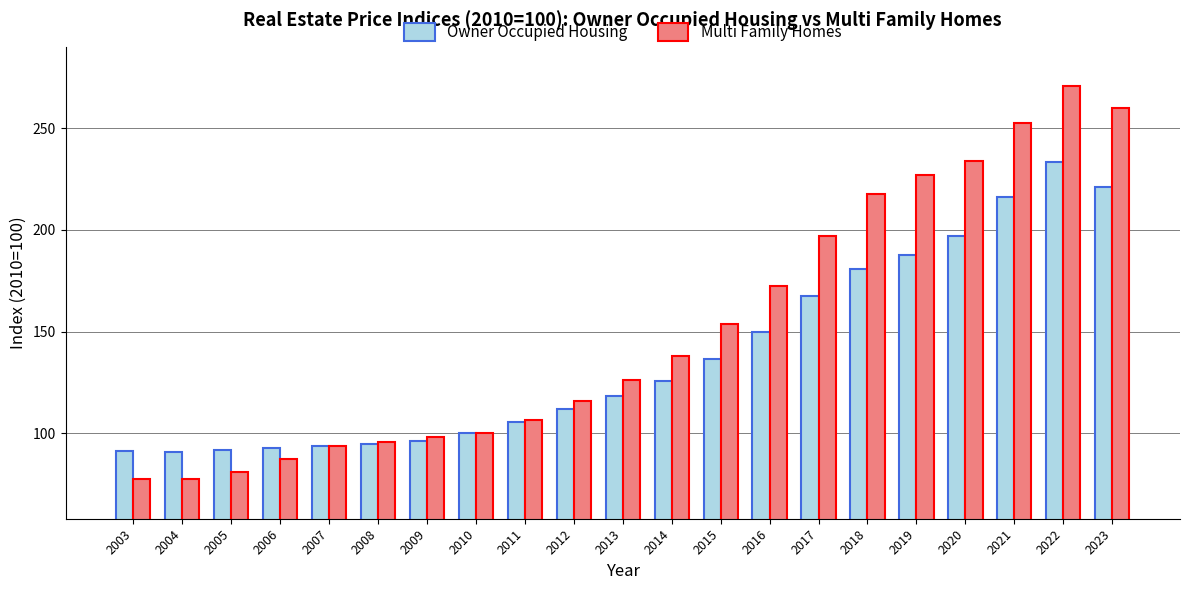

Rank the series by their maximum value, from highest to lowest.

Multi Family Homes, Owner Occupied Housing